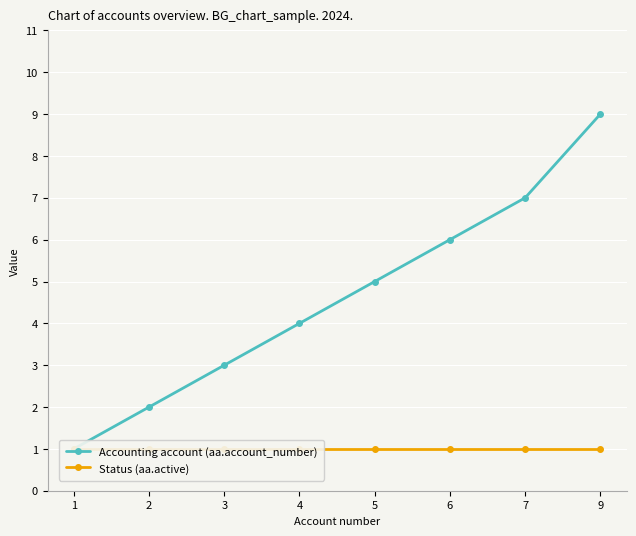

Rank the series by their average value, from lowest to highest.

Status (aa.active), Accounting account (aa.account_number)